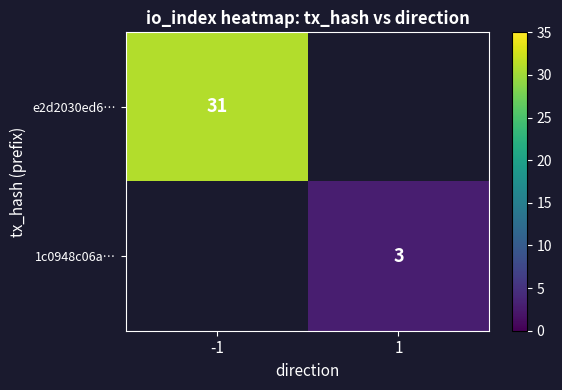

The 1c0948c06a… series shows 3 at 1. True or false?

True